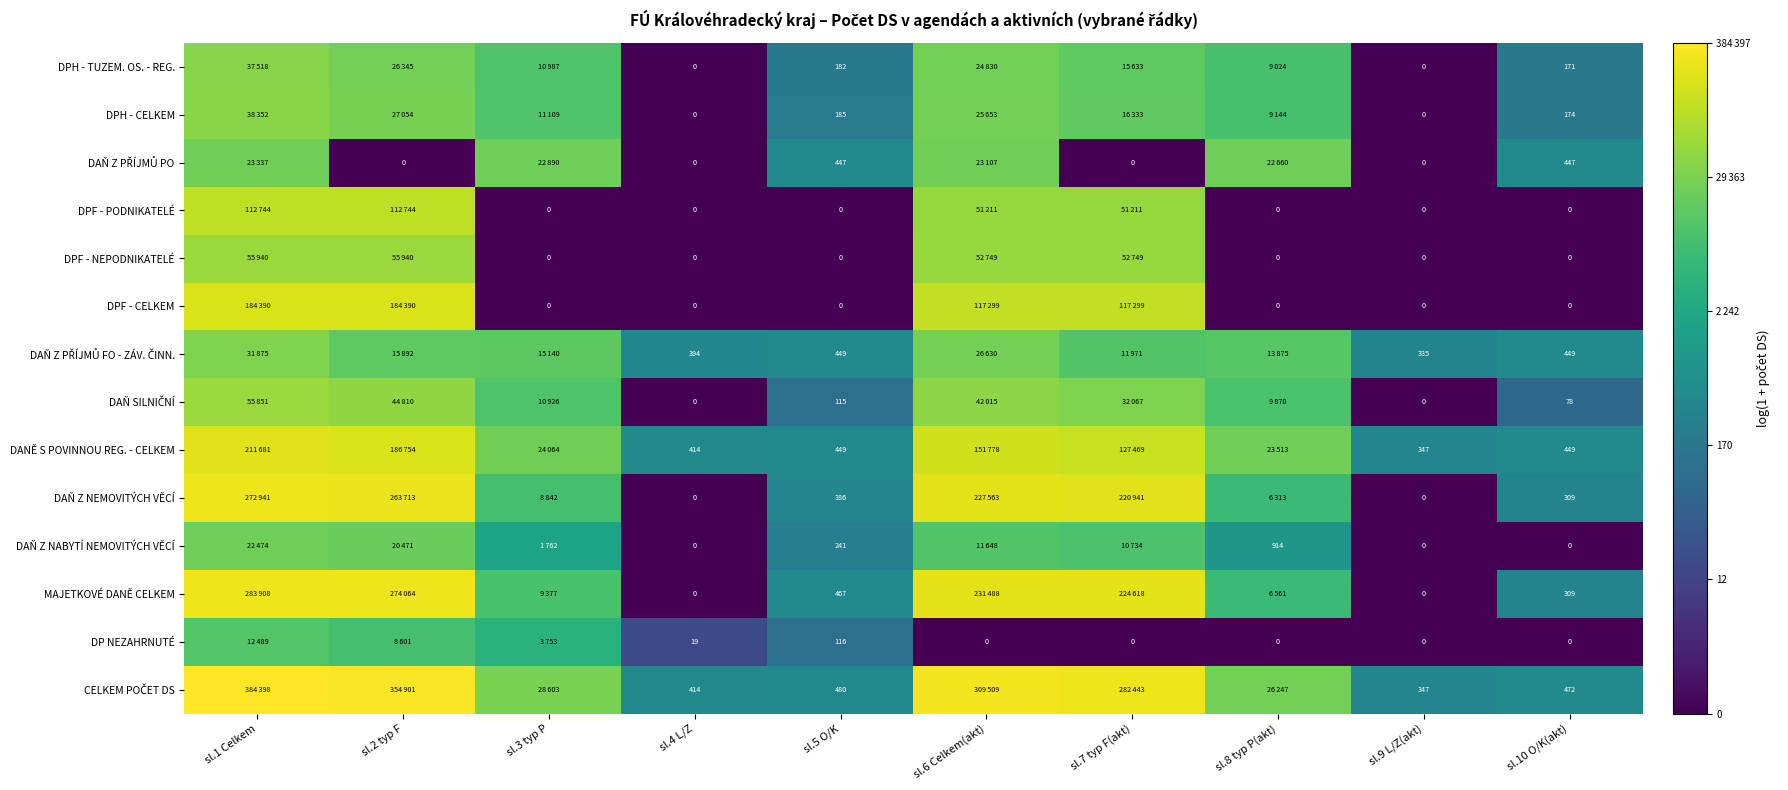

Between sl.5 O/K and sl.1 Celkem, which is larger?

sl.1 Celkem